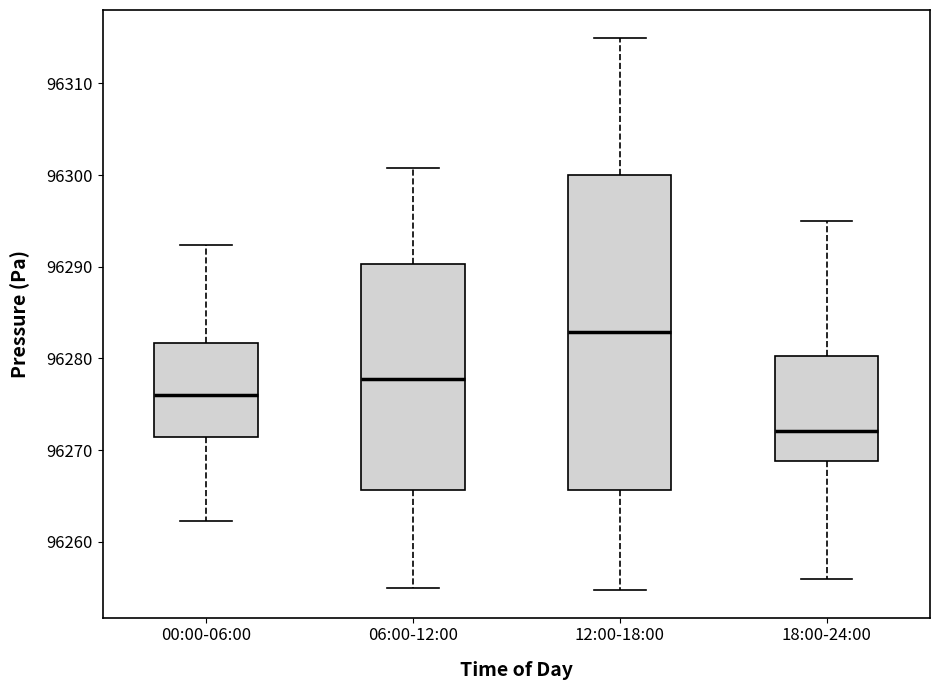

Where does the upper whisker of the box for 06:00-12:00 end on the y-axis? The values are not printed on the chart, so give them approximately, as read against the axis.

96301